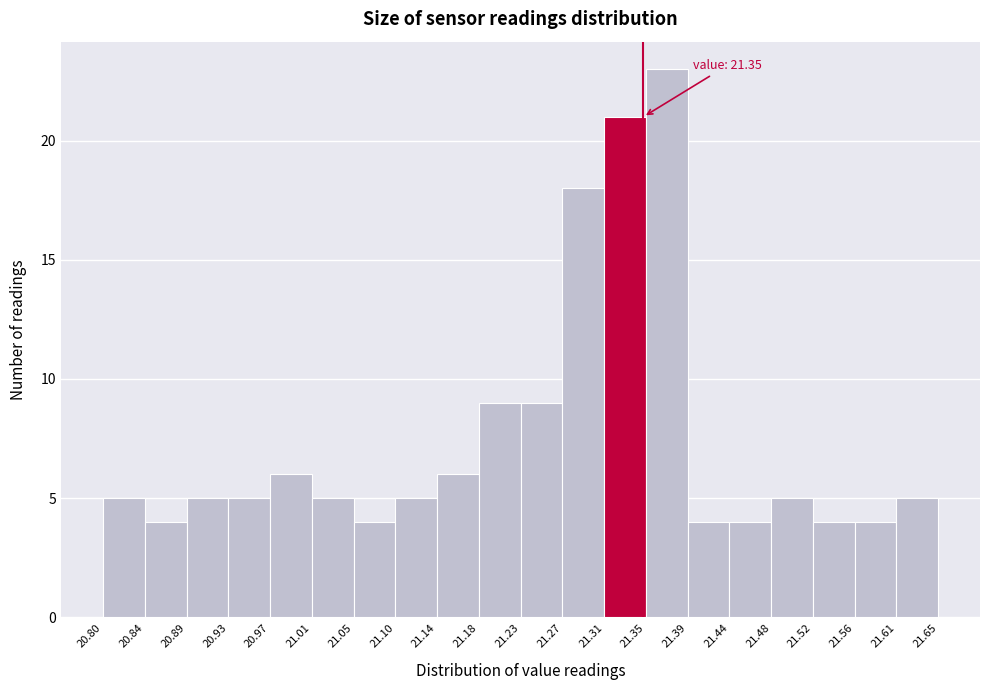

Over which range of the x-axis is the bar tallest?

21.35 to 21.39